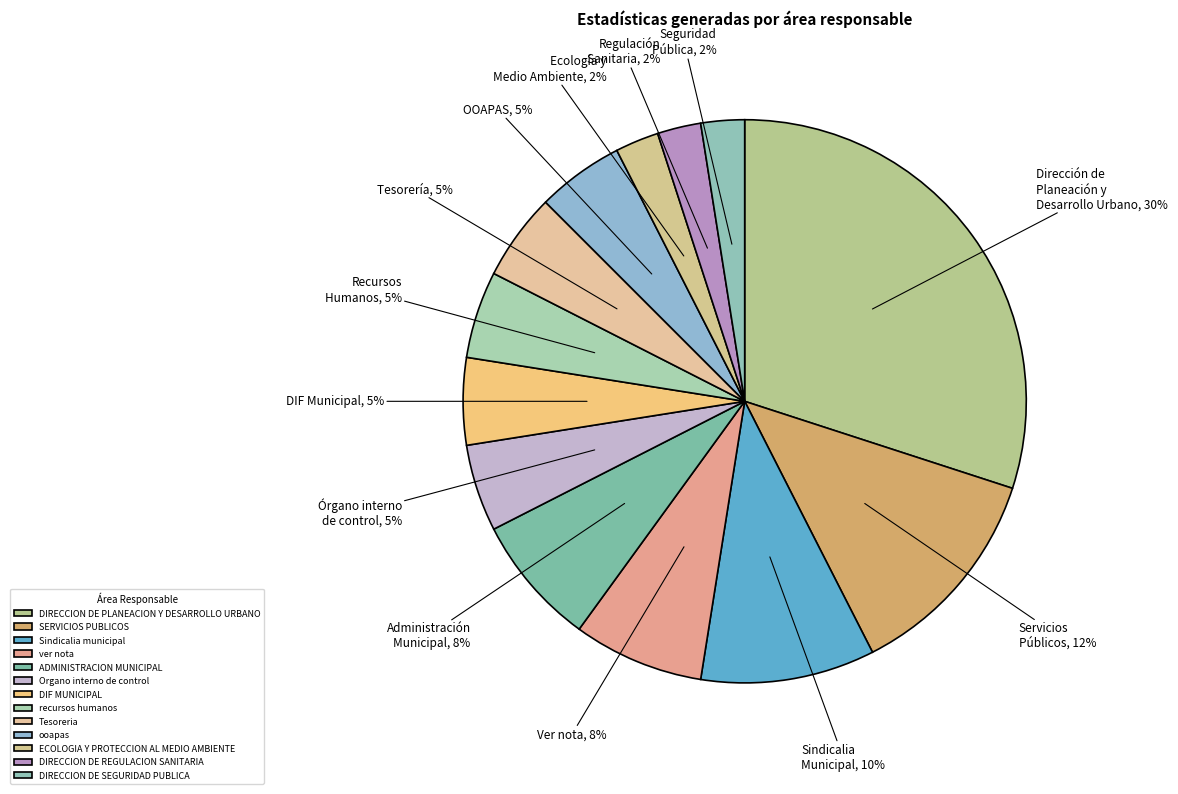

Combined, what portion of the pie is DIRECCION DE SEGURIDAD PUBLICA and ECOLOGIA Y PROTECCION AL MEDIO AMBIENTE?

5.0%